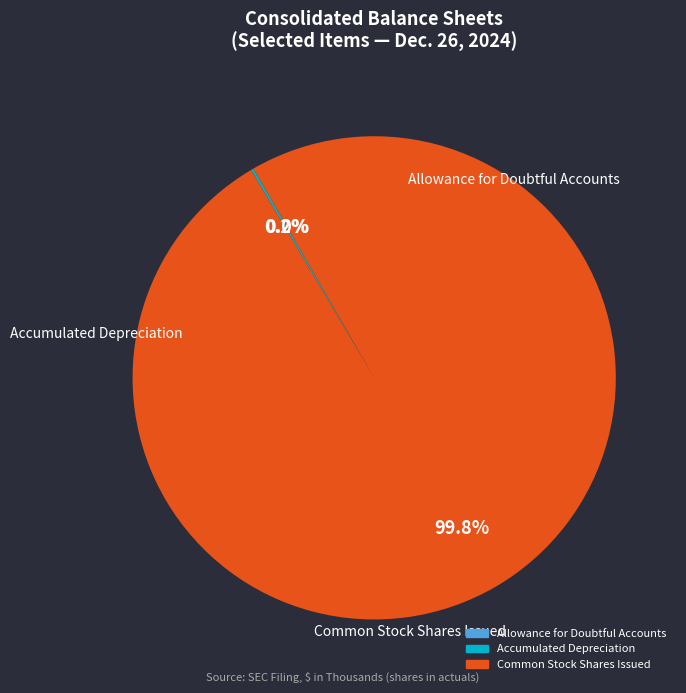

Is there a majority slice in this chart?

Yes